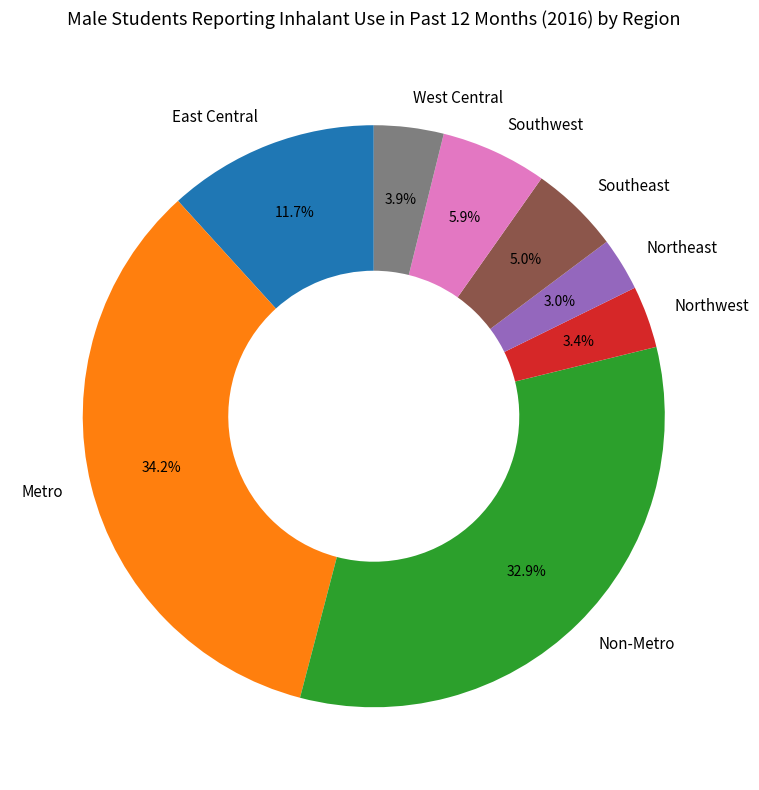

How many segments does this pie chart have?

8